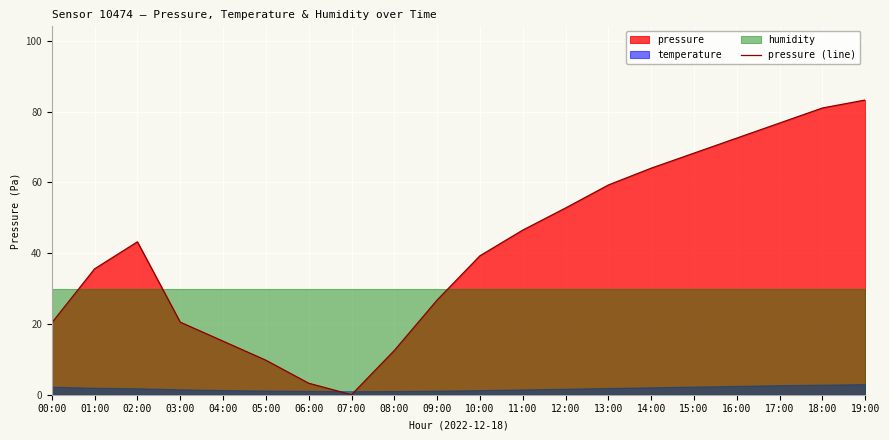

List the labels in order of value, largest first.

19:00, 18:00, 17:00, 16:00, 15:00, 14:00, 13:00, 12:00, 11:00, 02:00, 10:00, 01:00, 09:00, 03:00, 00:00, 04:00, 08:00, 05:00, 06:00, 07:00